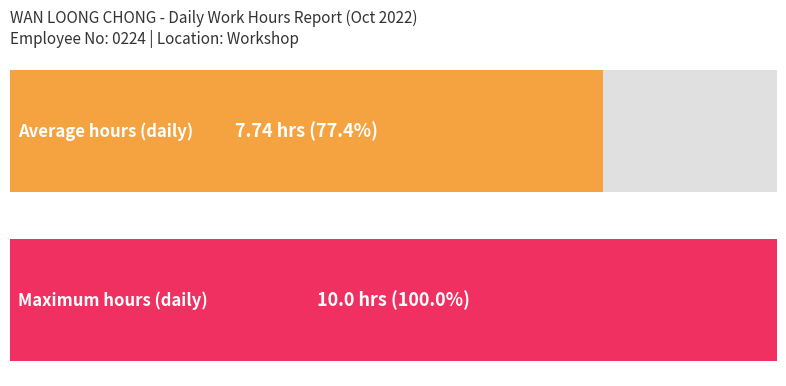

True or false: the data shows 16.1 at 7-Fri.

False